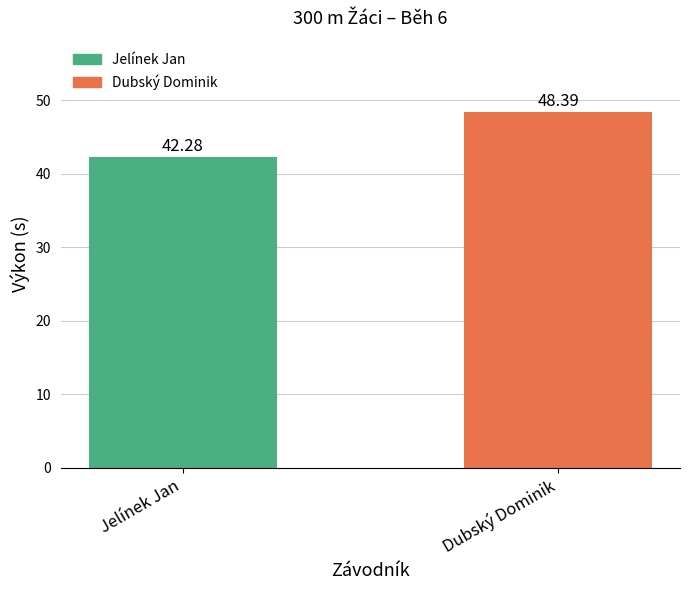

The value at Jelínek Jan is 17.0. True or false?

False